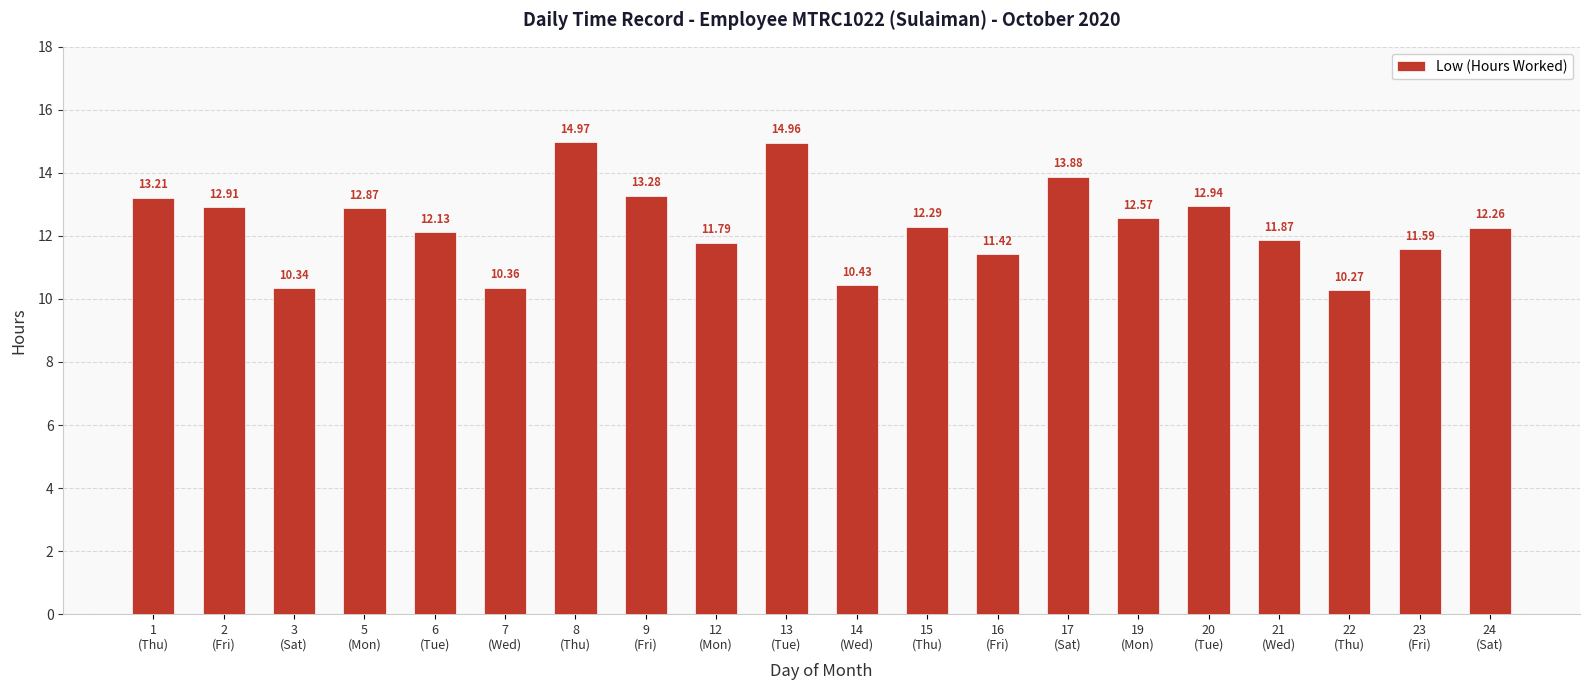

What is the change in value from 1
(Thu) to 15
(Thu)?

-0.9